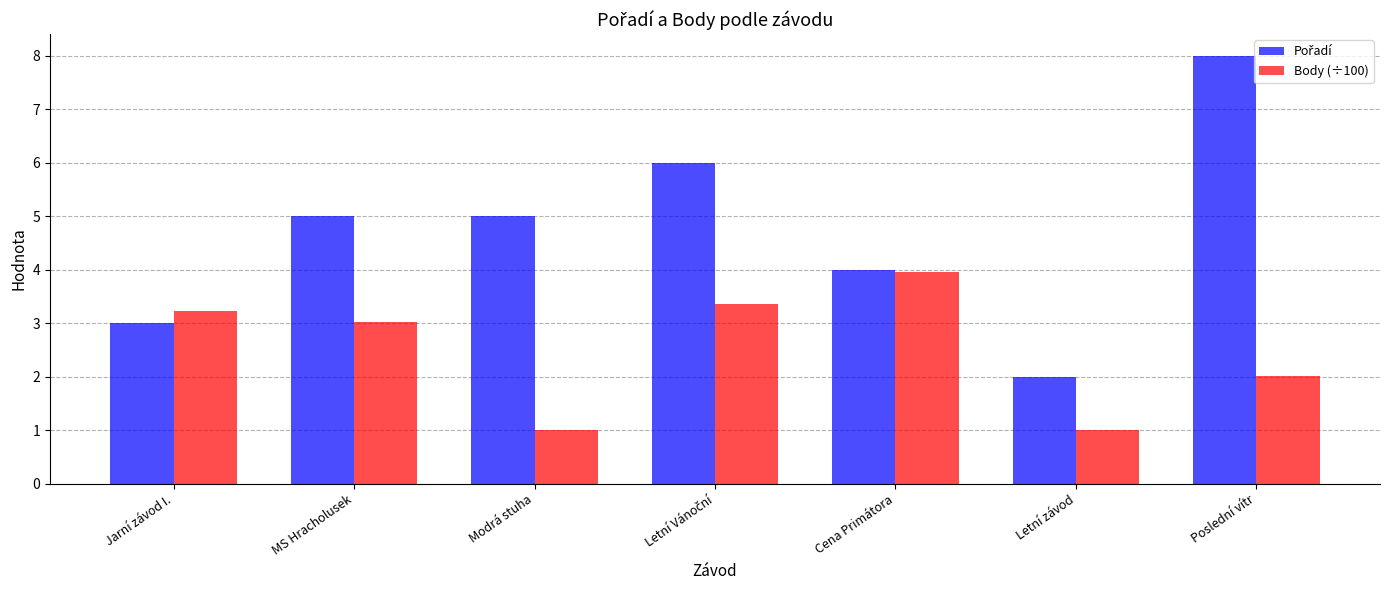

What is the sum of the Body (÷100) values at Letní závod and Cena Primátora?

5.0